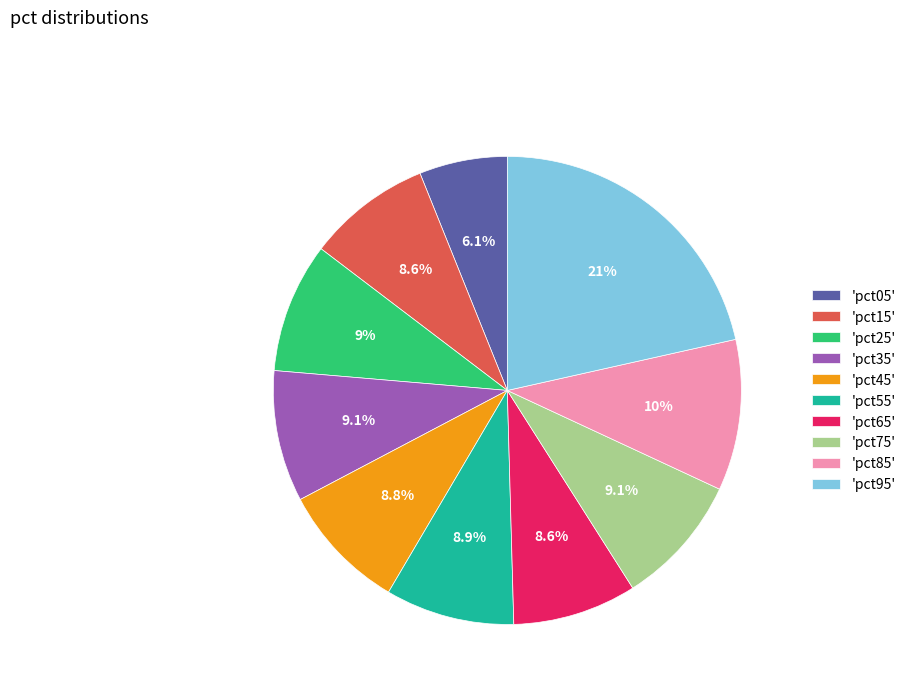

Is the sum of 'pct05' and 'pct75' greater than half?

No